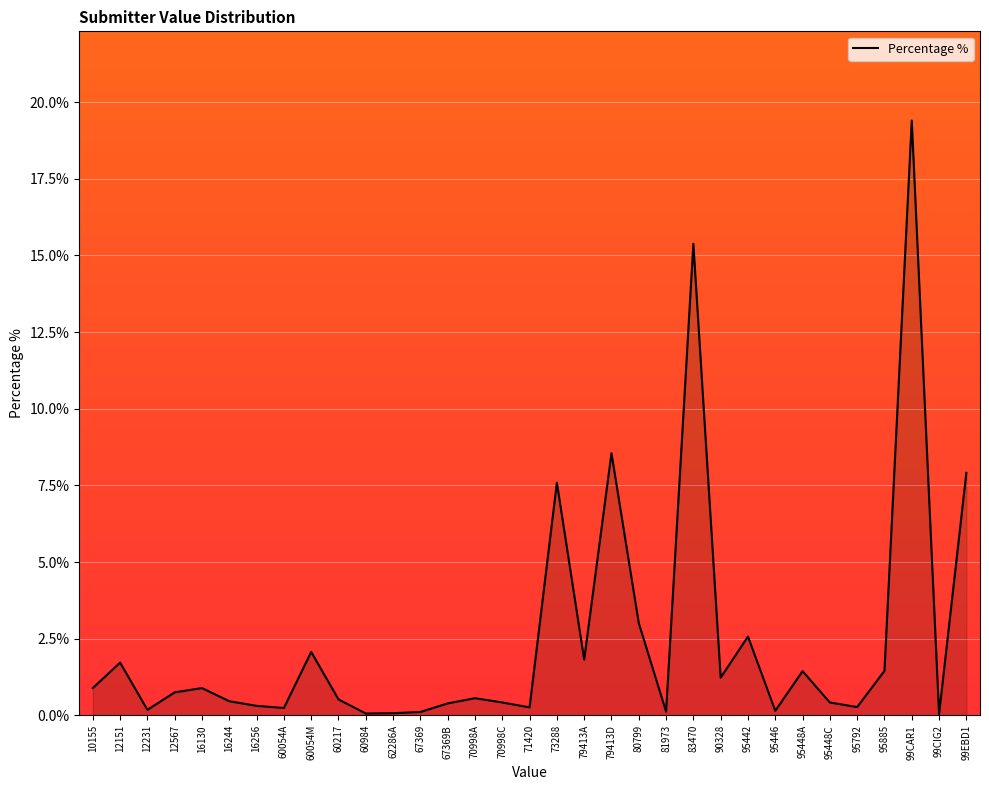

What is the greatest value displayed?

19.4